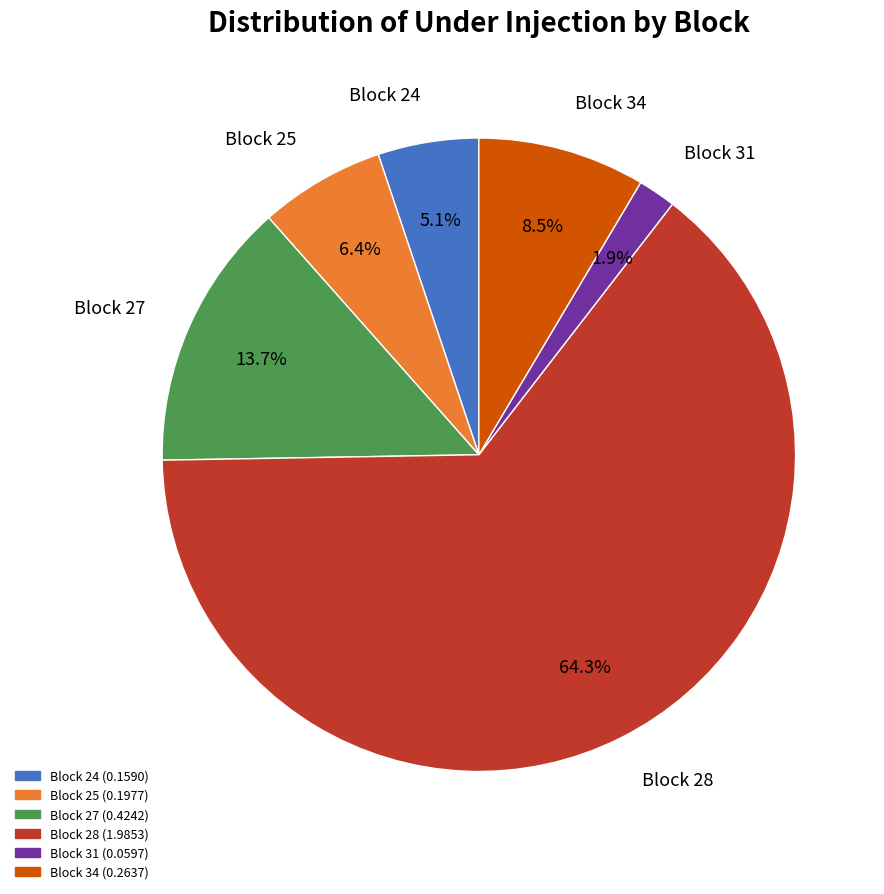

To the nearest percent, what is the average slice percentage?

17%